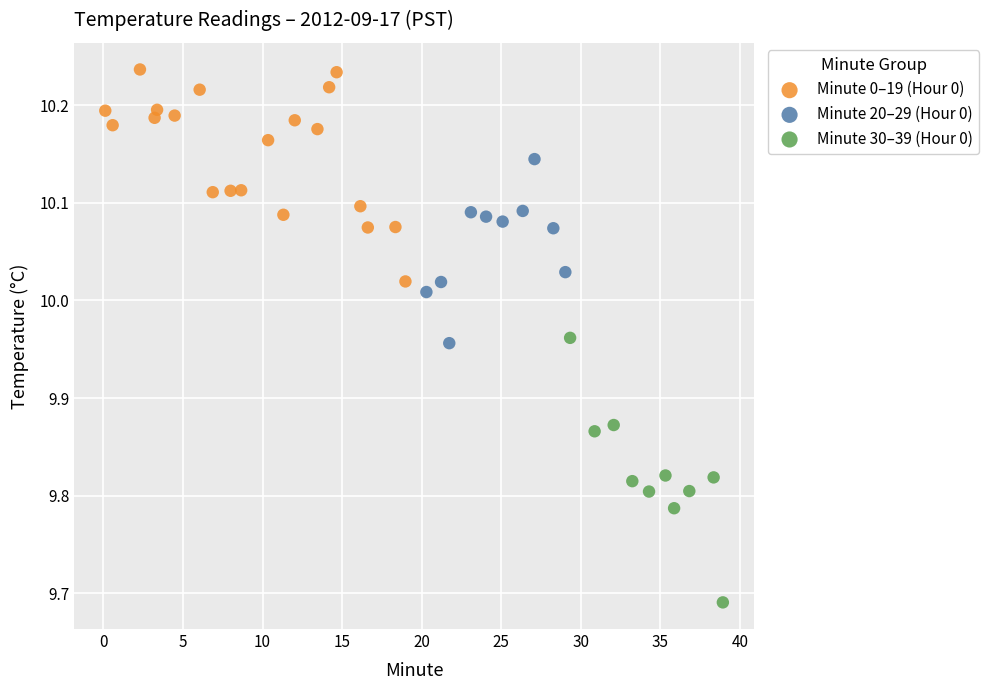

Which series reaches the minimum Y coordinate?

Minute 30–39 (Hour 0)